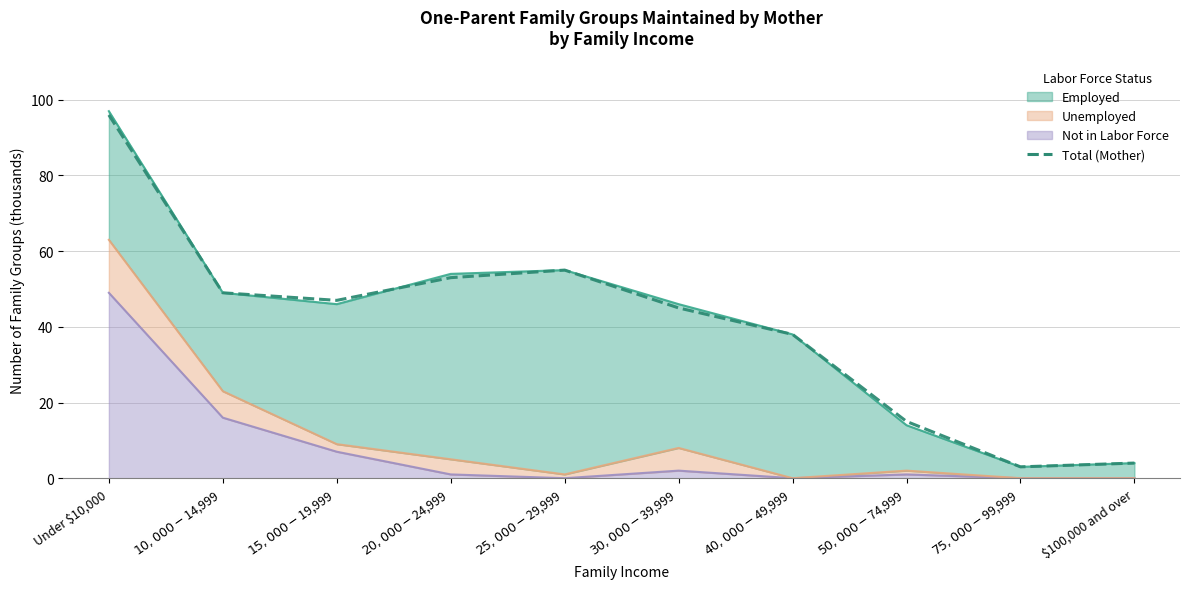

Where is the data nearest to the value 49?

$10,000-$14,999